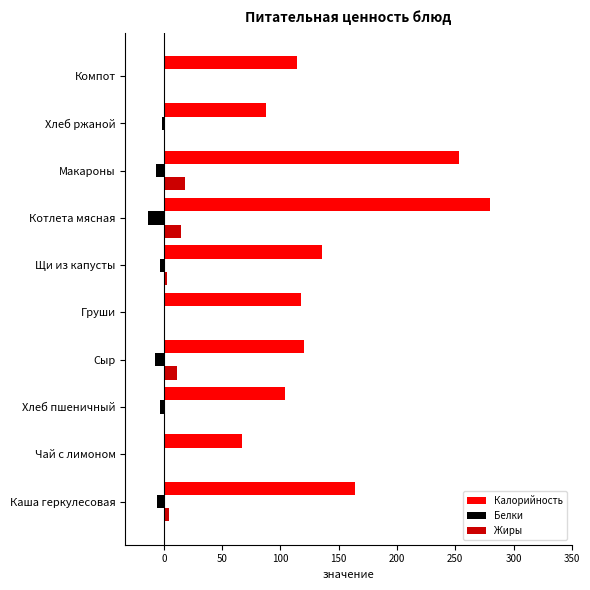

Where is Калорийность nearest to the value 173?

Каша геркулесовая